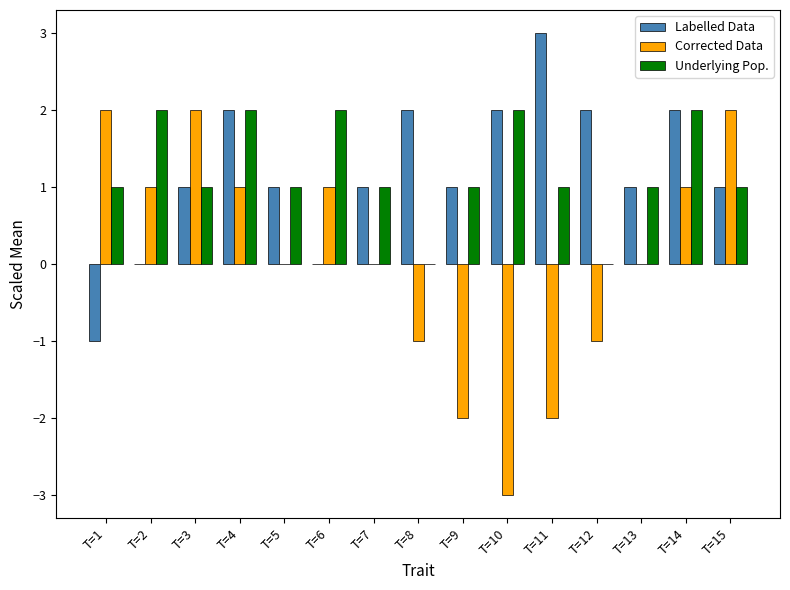

How many data points does each series have?

15